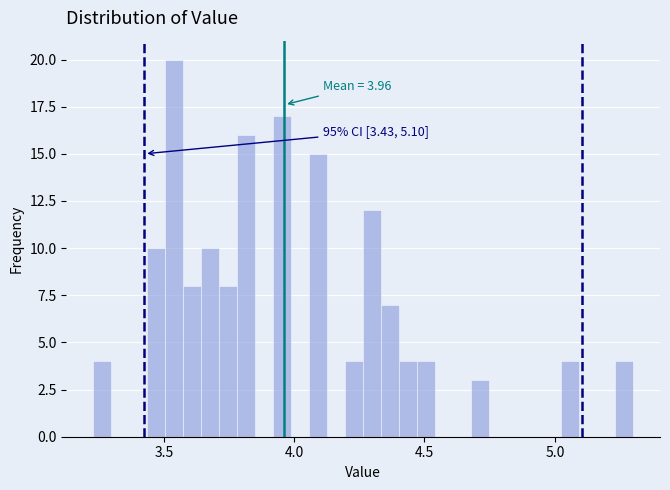

Read against the x-axis, roughly where is the centre of the tallest bar?

3.55